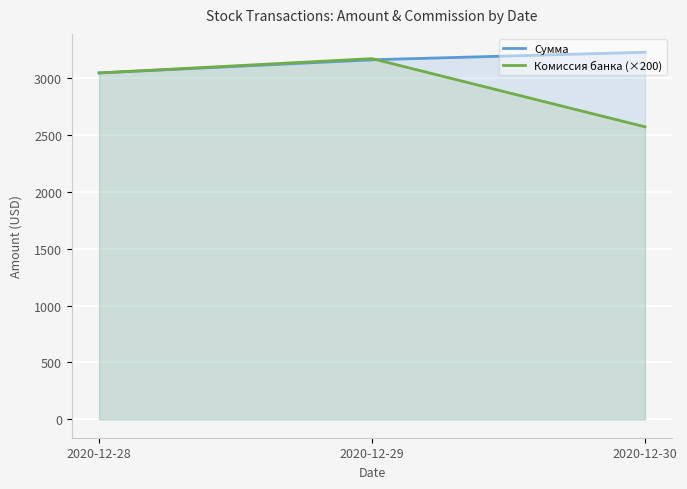

In Сумма, how many points are lower than both neighbors (excluding endpoints)?

0